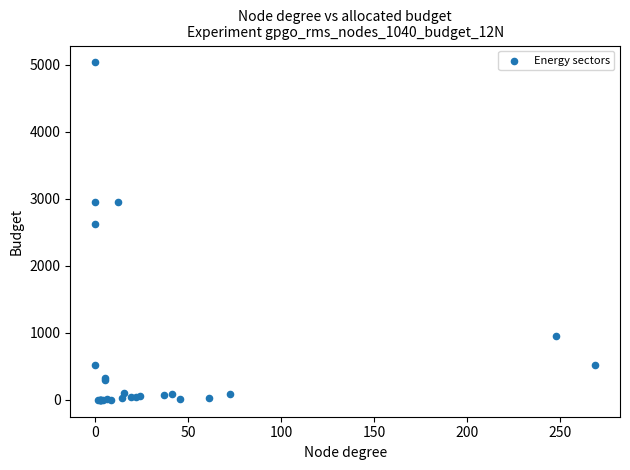

What Y value in the scatter plot is closest to 2515?

2614.8